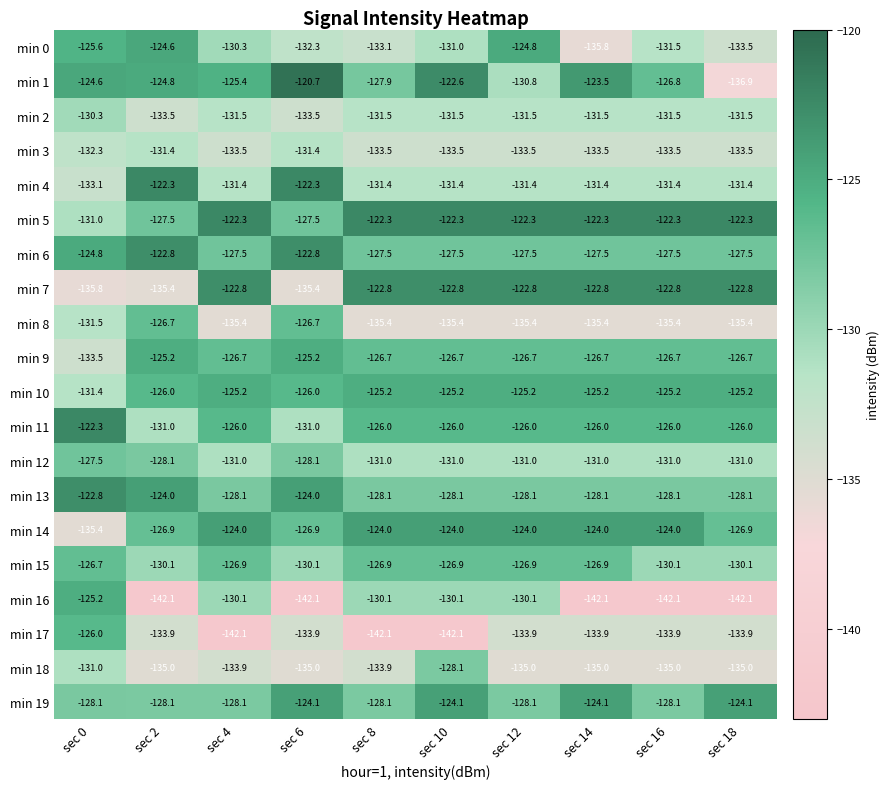

What is the average value of the min 16 series?

-135.6